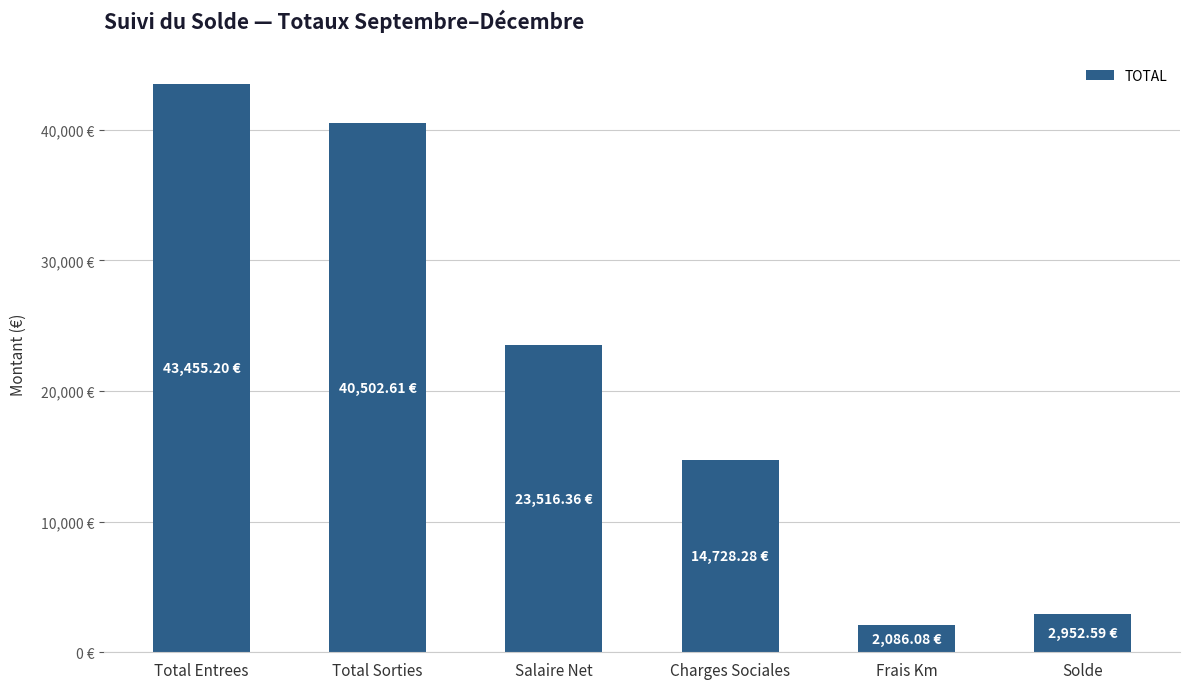

Which category has the highest value across all series?

Total Entrees